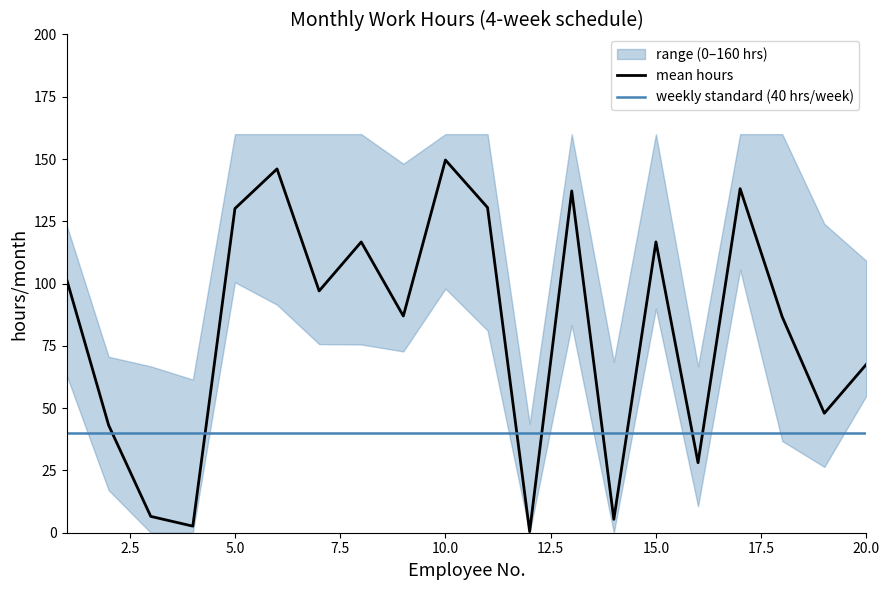

True or false: mean hours has a value of 50.1 at 5.0.

False